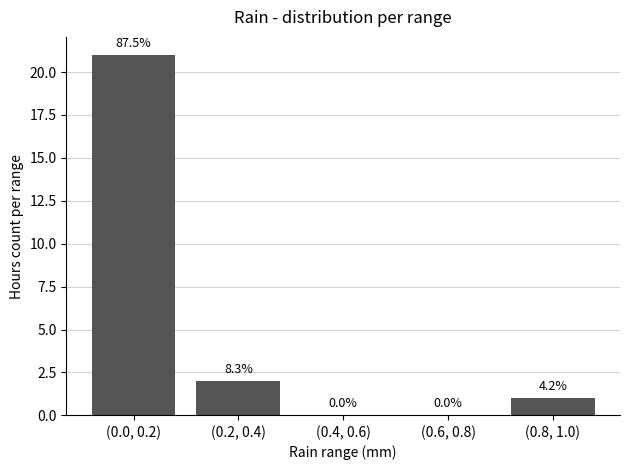

Reading right to left, transcribe all the data shown in this chart.

1	0	0	2	21